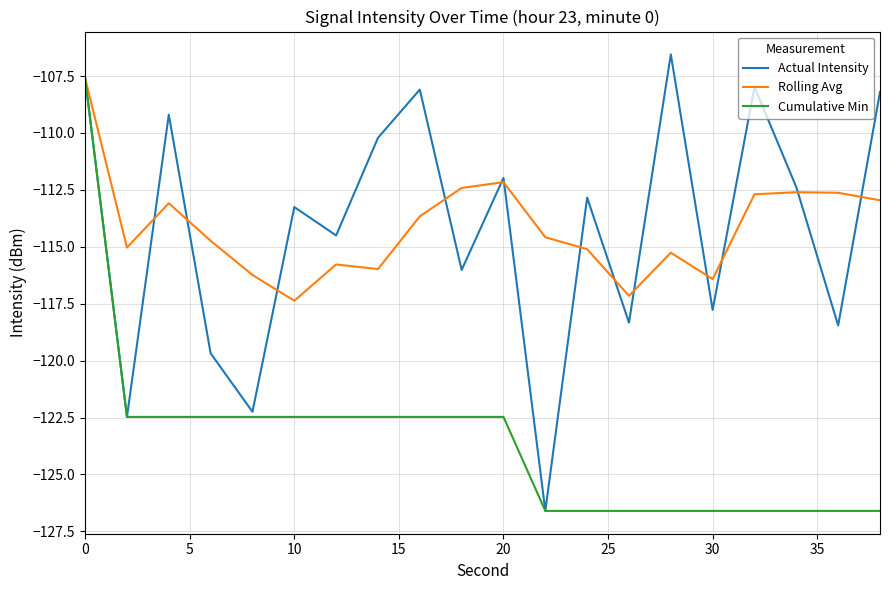

What is the maximum value shown in the chart?

-106.5